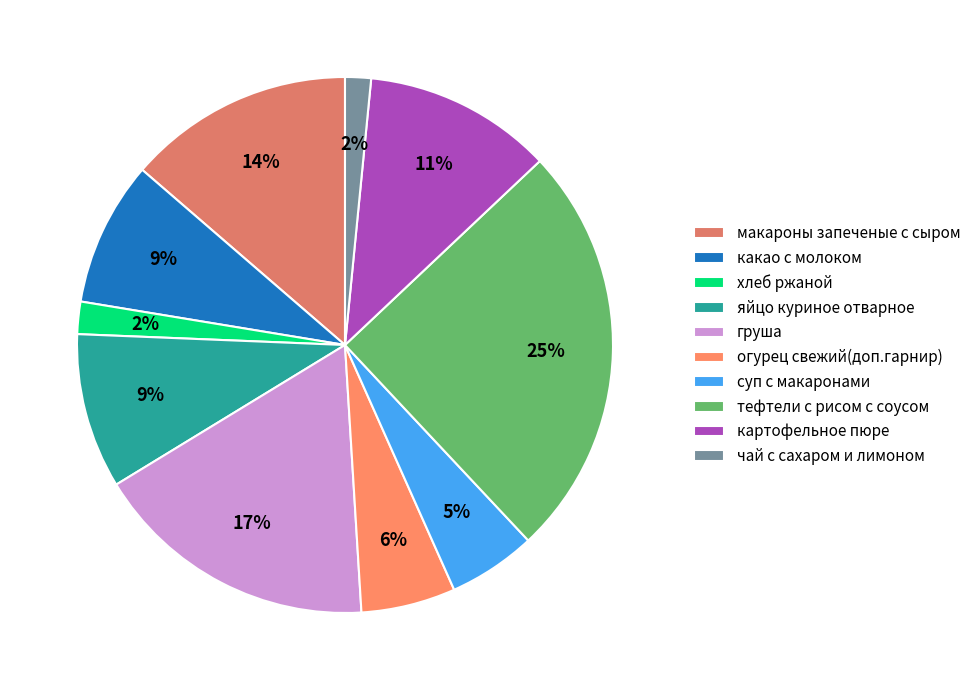

Is there a majority slice in this chart?

No